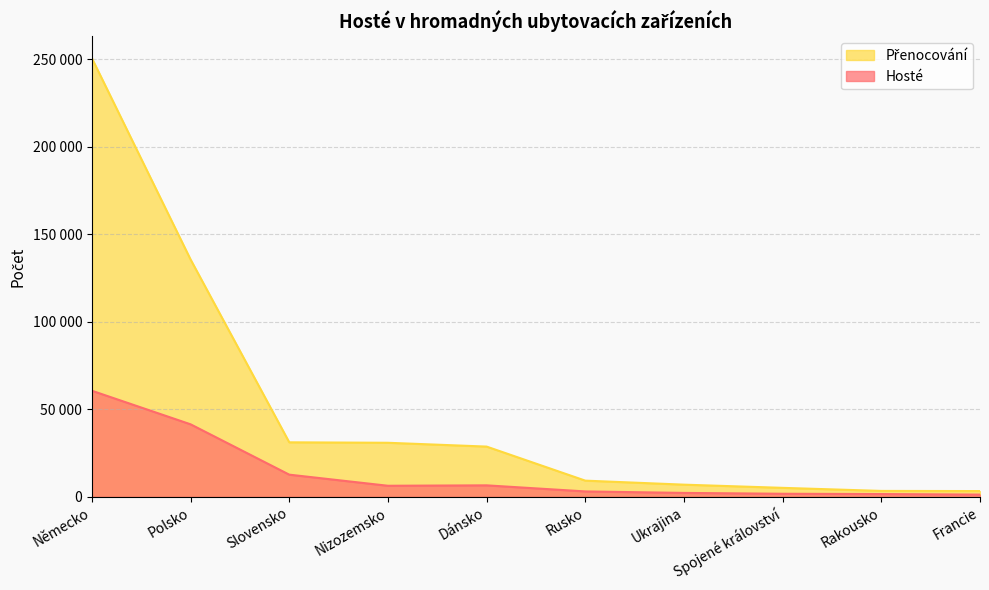

Which category has the lowest value in the Hosté series?

Francie